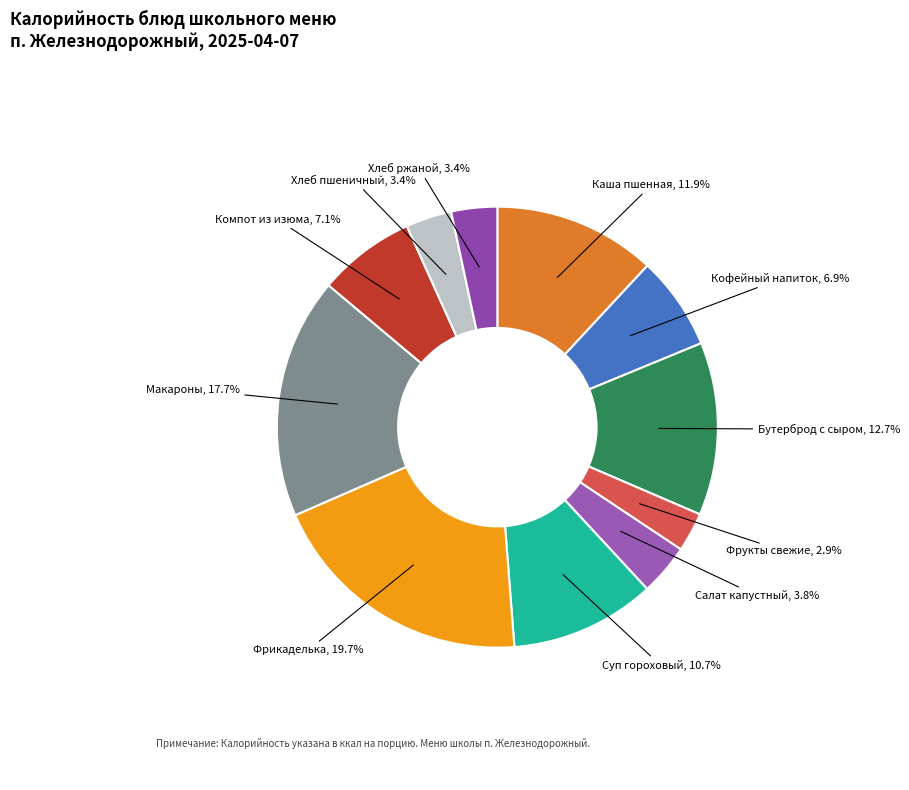

To the nearest percent, what is the difference between the largest and smallest slice percentages?

17%